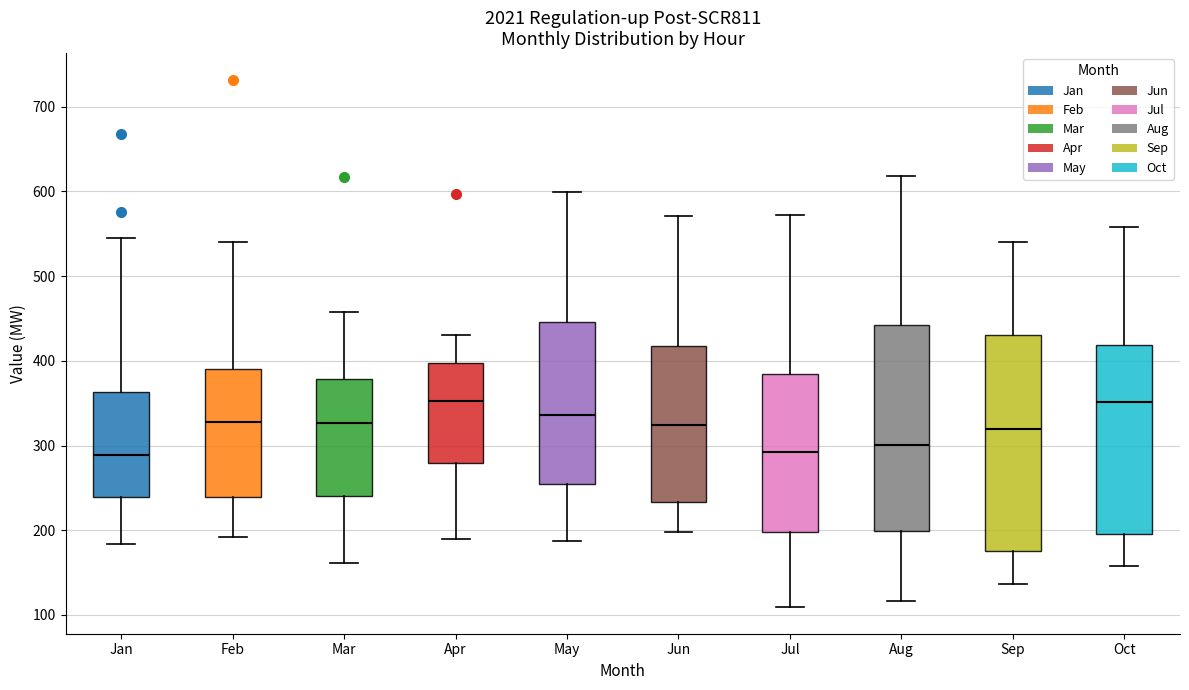

Which box is the tallest, from its lower edge to its upper edge?

Sep